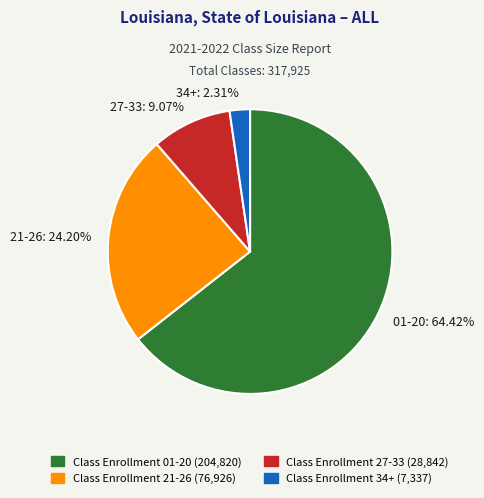

Which category has the smallest portion of the pie?

34+: 2.31%